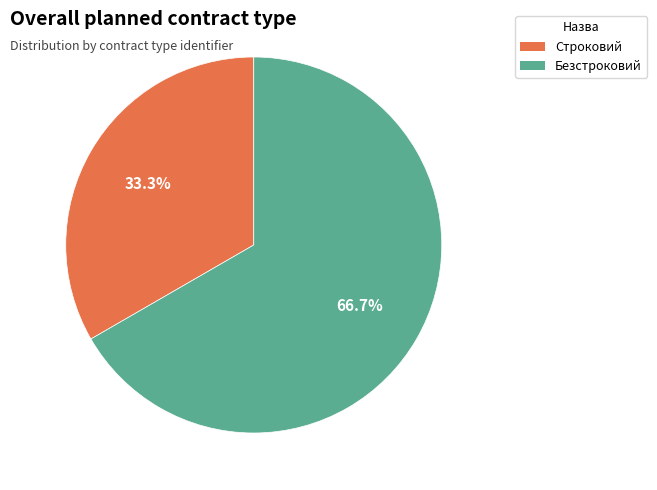

Which has a higher value, Безстроковий or Строковий?

Безстроковий